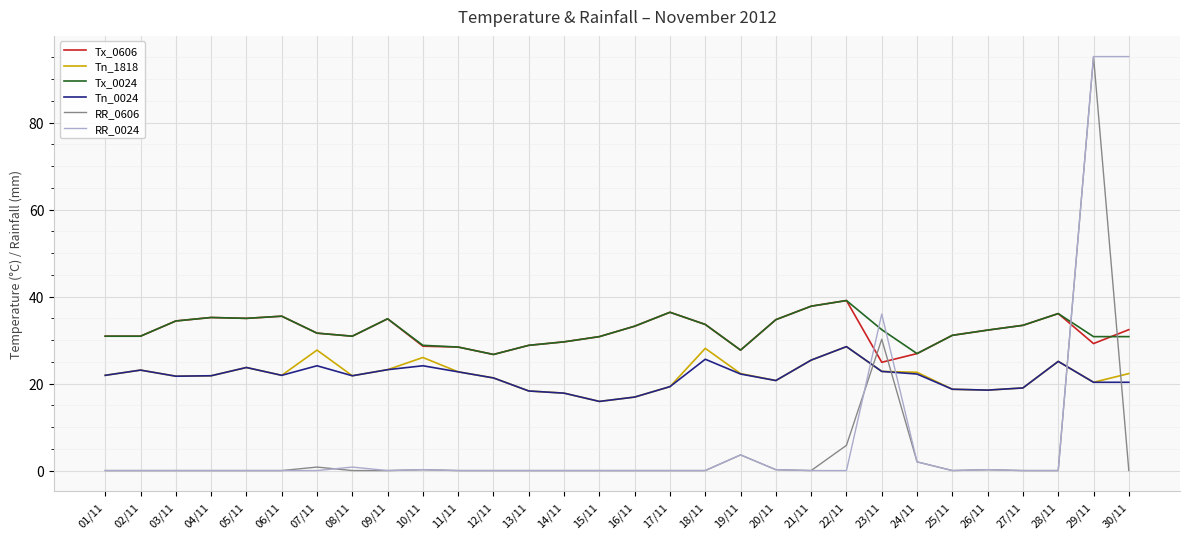

In Tn_1818, how many points are lower than both neighbors (excluding endpoints)?

7